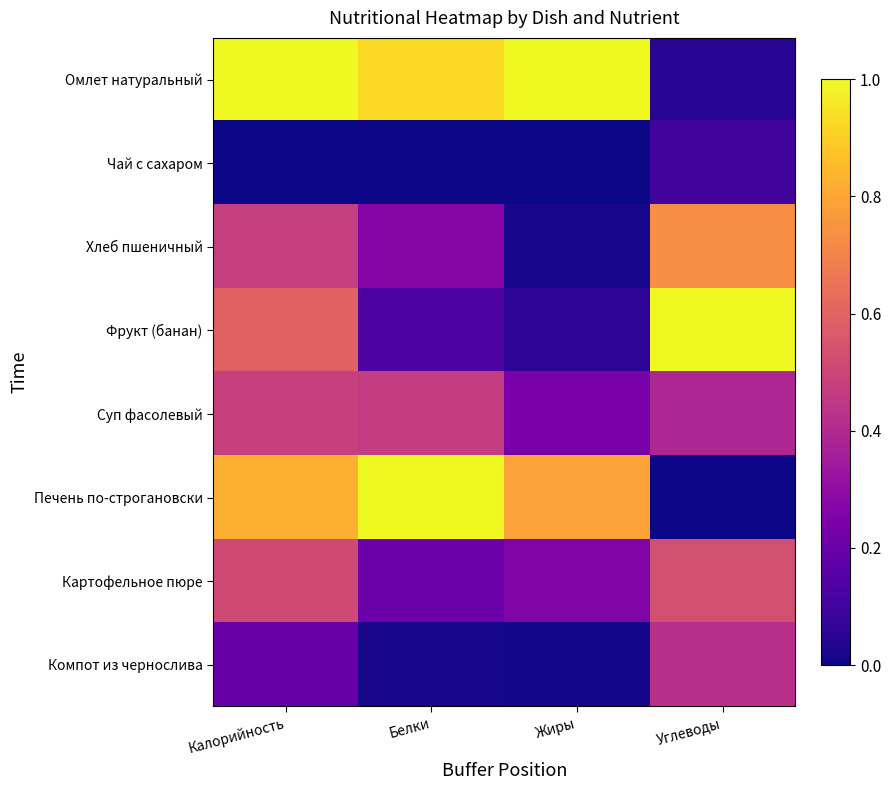

Rank the series at Углеводы from highest to lowest value.

Фрукт (банан), Хлеб пшеничный, Картофельное пюре, Компот из чернослива, Суп фасолевый, Чай с сахаром, Омлет натуральный, Печень по-строгановски